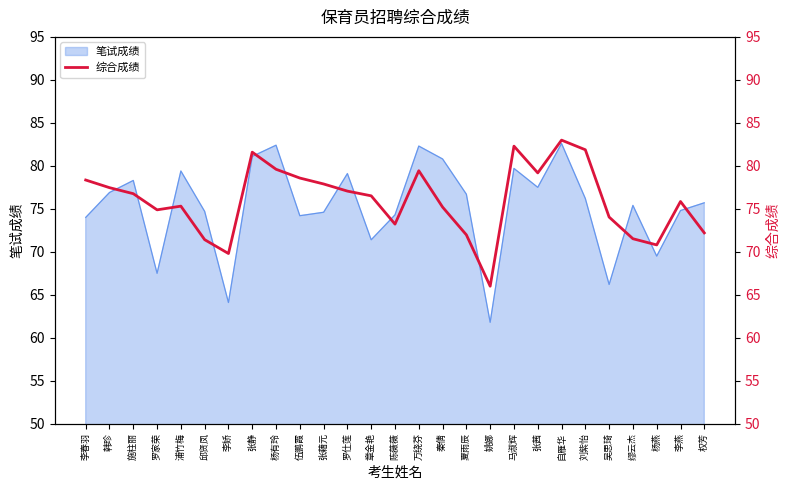

Where is 笔试成绩 nearest to the value 72?

章金艳